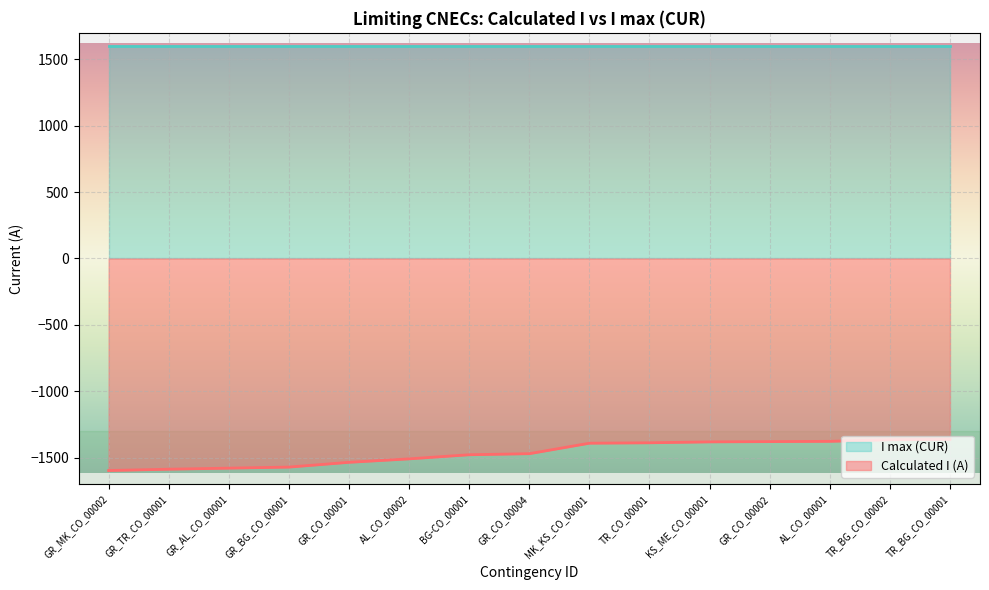

What is the label of the 4th point from the left?

GR_BG_CO_00001